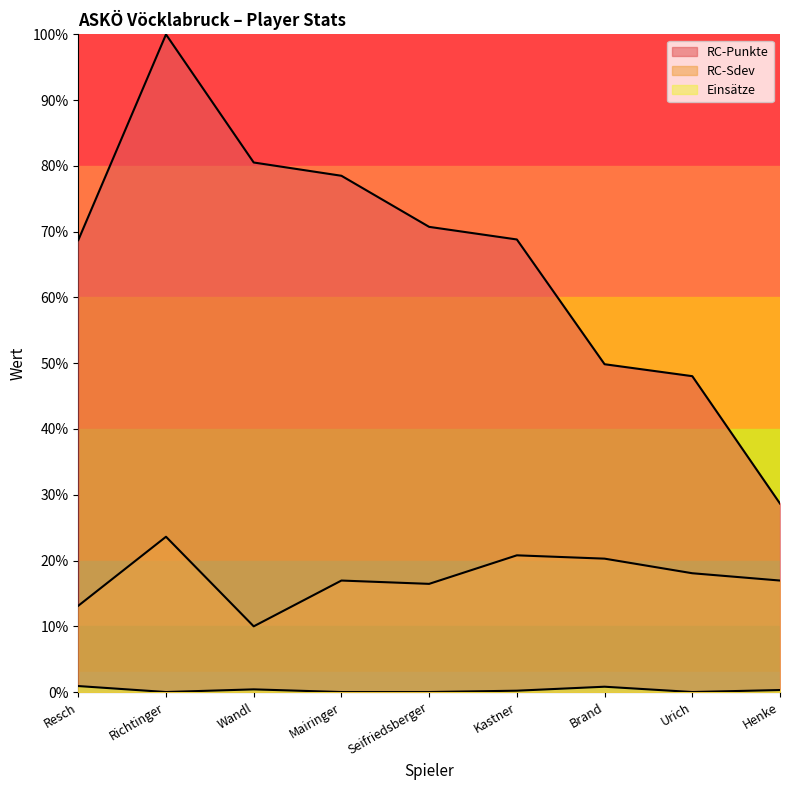

The Einsätze series shows 0.0 at Brand. True or false?

True